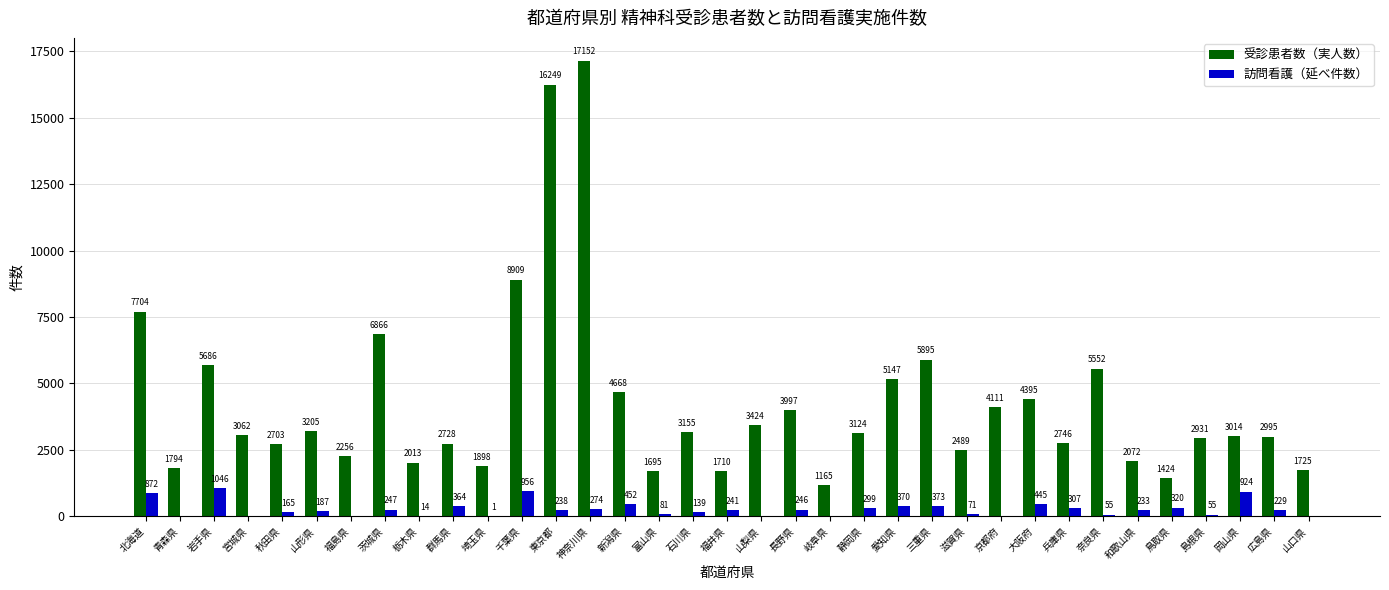

At which category does the chart reach its peak across all series?

神奈川県